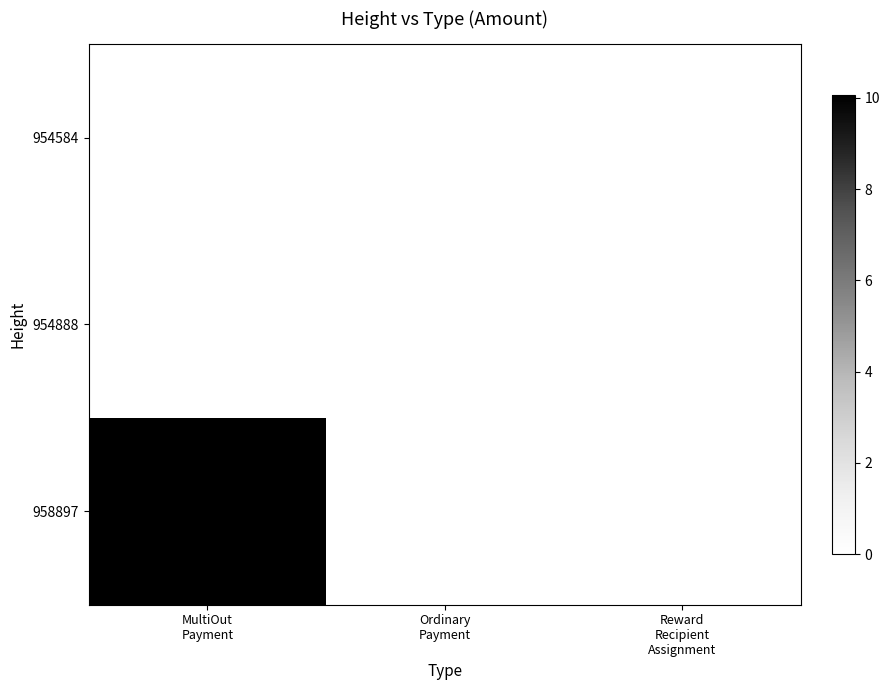

Count the number of categories in the chart.

3